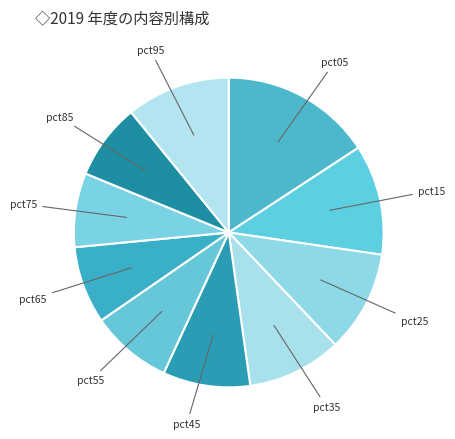

How many segments does this pie chart have?

10